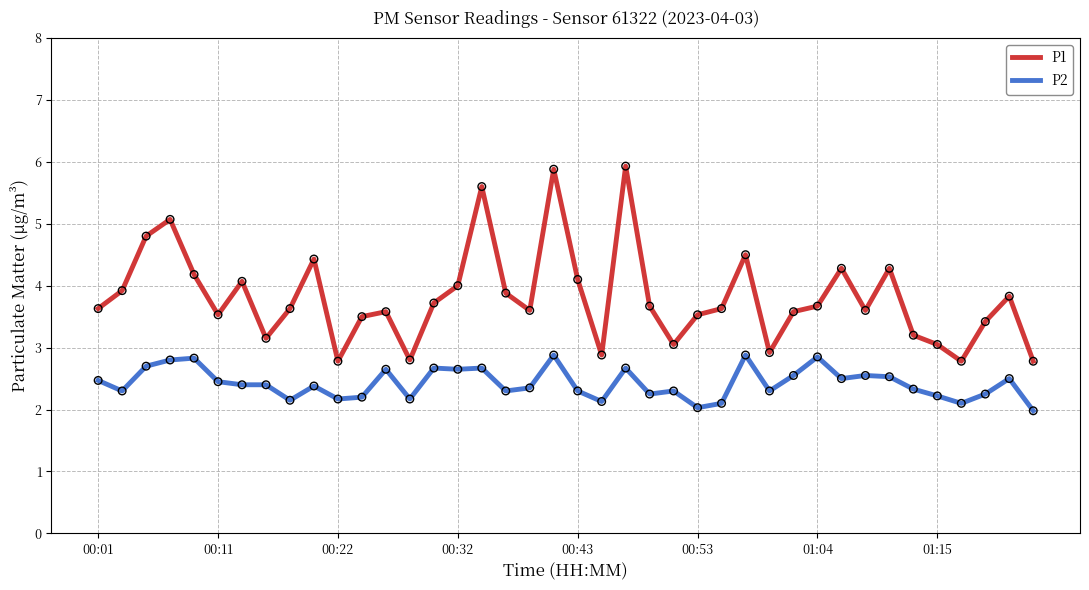

What are all the series names shown in the legend?

P1, P2